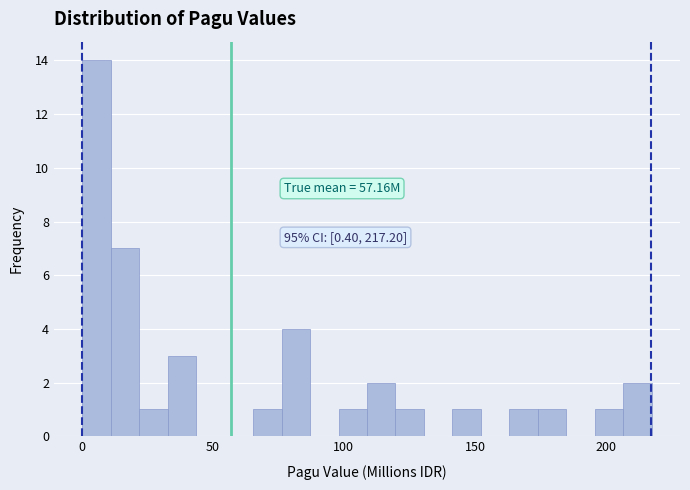

Read against the x-axis, roughly where is the centre of the tallest bar?

5